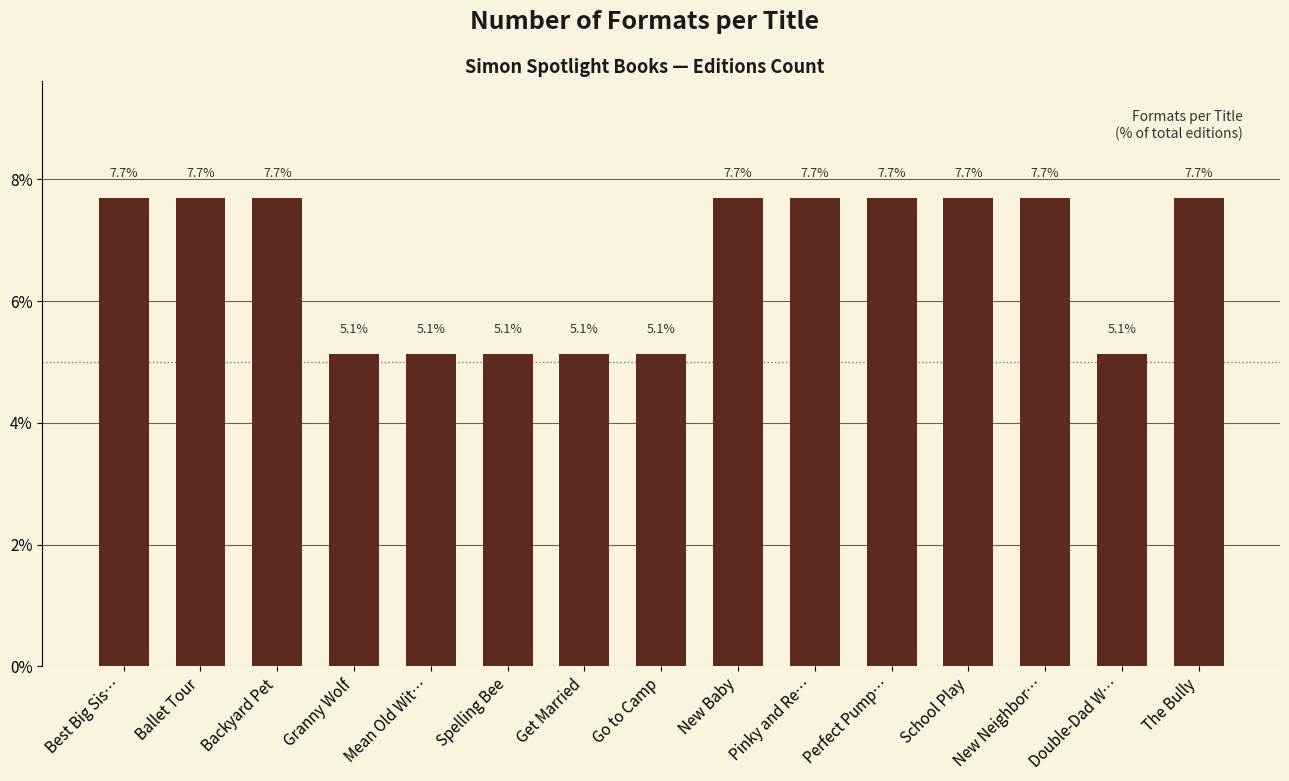

The value at School Play is 13.5. True or false?

False